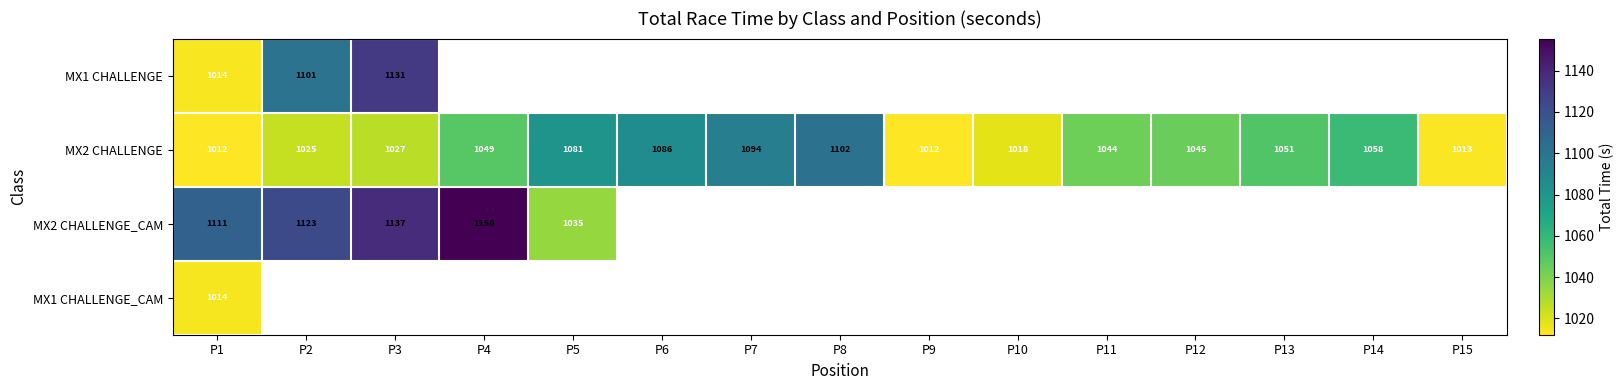

Is the value of MX2 CHALLENGE at P6 greater than the value of MX2 CHALLENGE_CAM at P3?

No